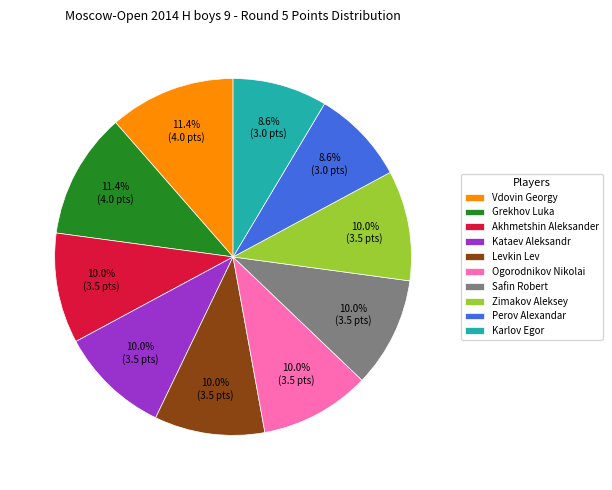

What percentage do Vdovin Georgy and Levkin Lev together represent?

21.4%